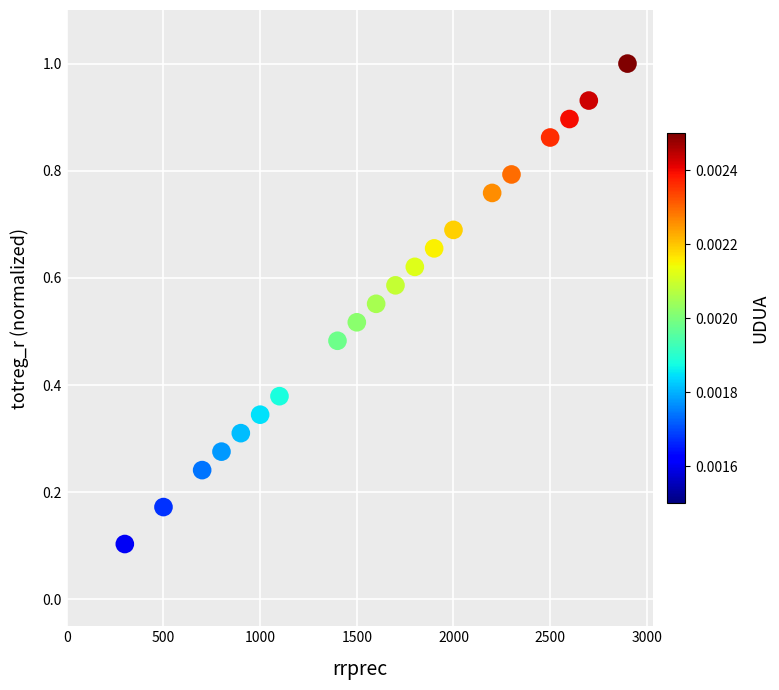

What is the range of X values (max minus min)?

2600.0